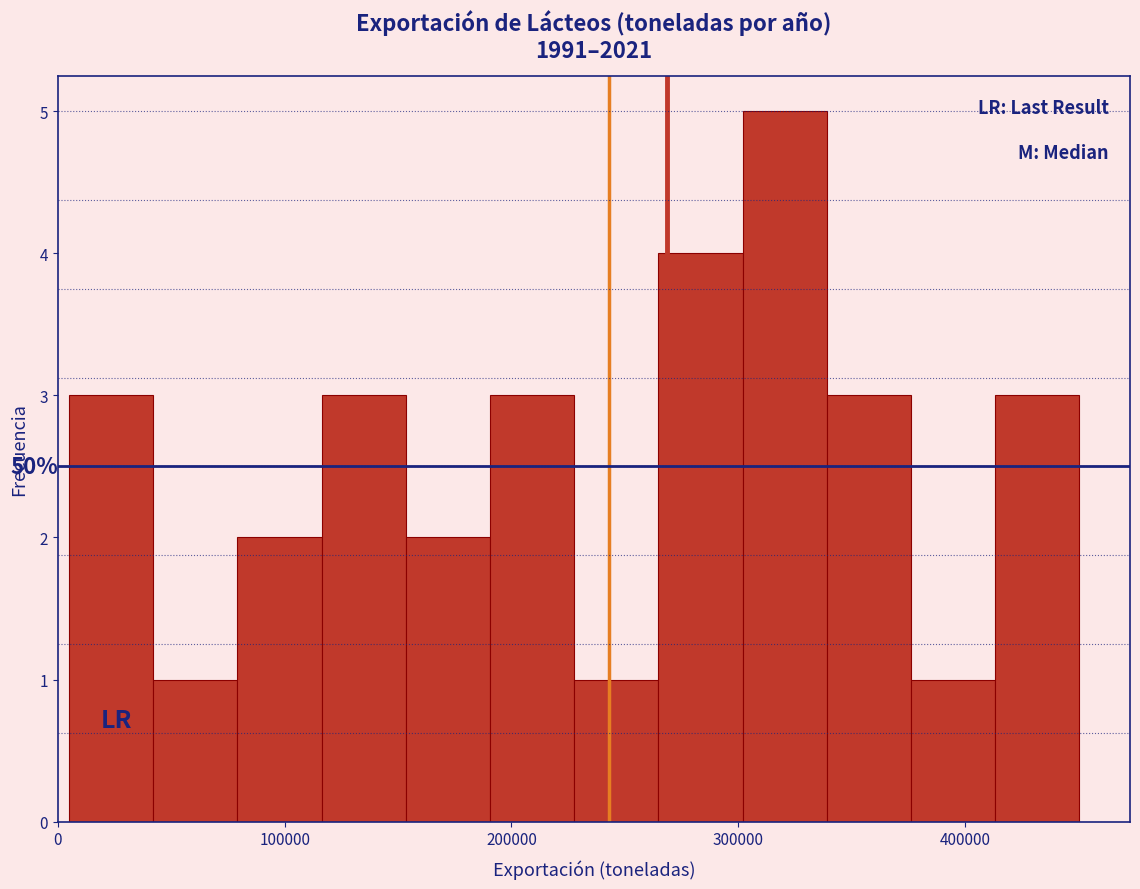

Around what value on the x-axis is the tallest bar? Give the approximate position of its centre, as read against the axis.

320000